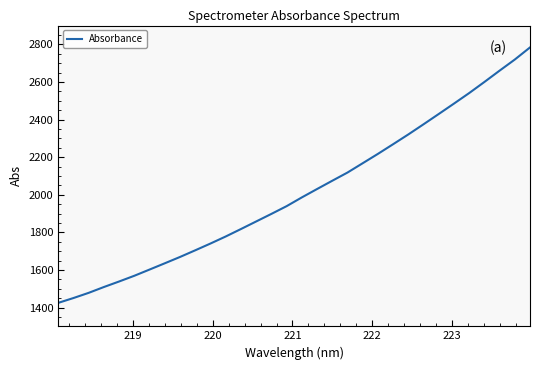

What is the maximum value shown in the chart?

2783.6